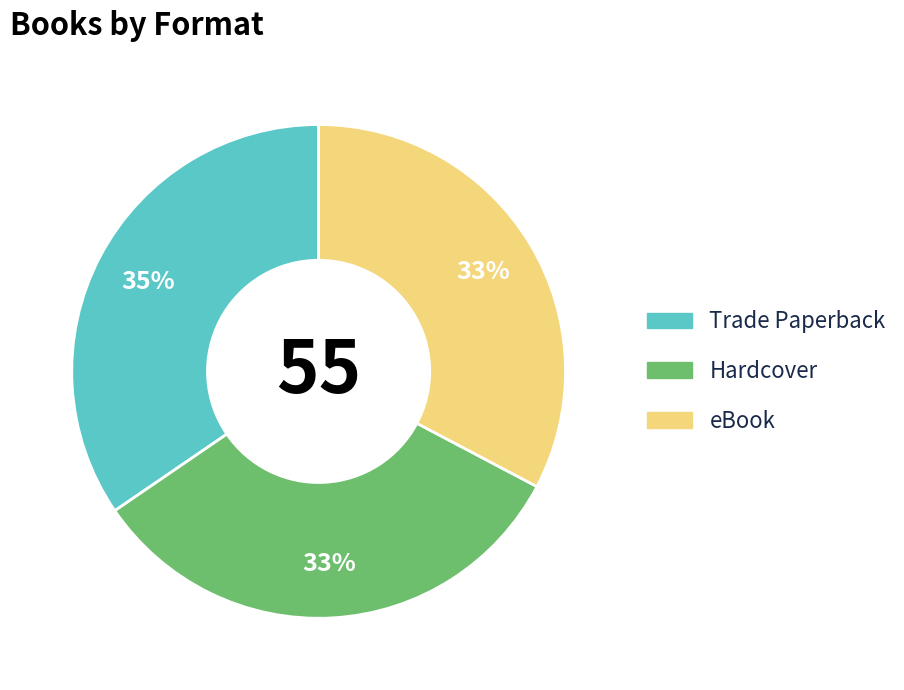

Is the sum of eBook and Trade Paperback greater than half?

Yes